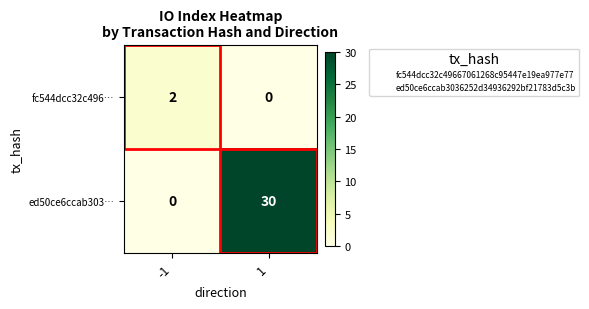

What is the highest value of the ed50ce6ccab303… series?

30